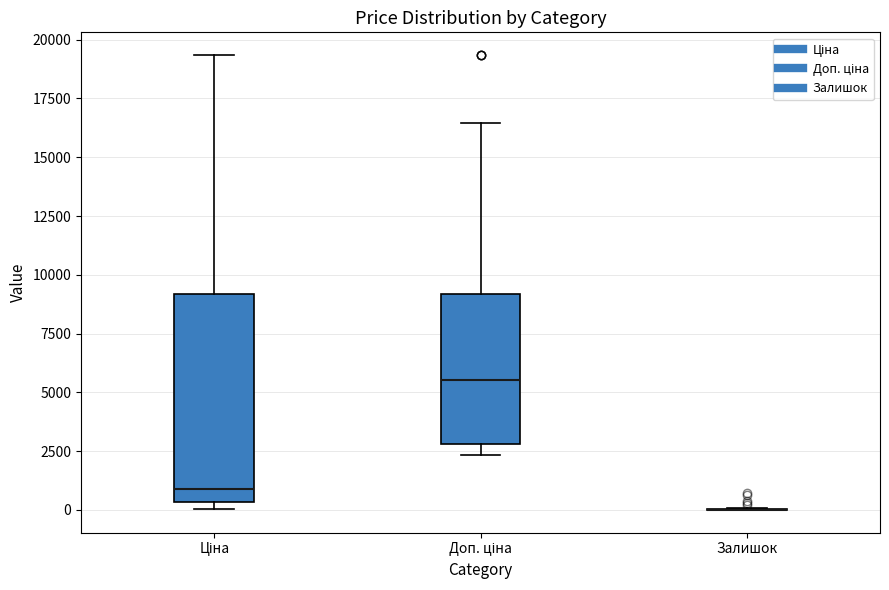

Comparing the boxes themselves (not the whiskers), which one is the tallest?

Ціна